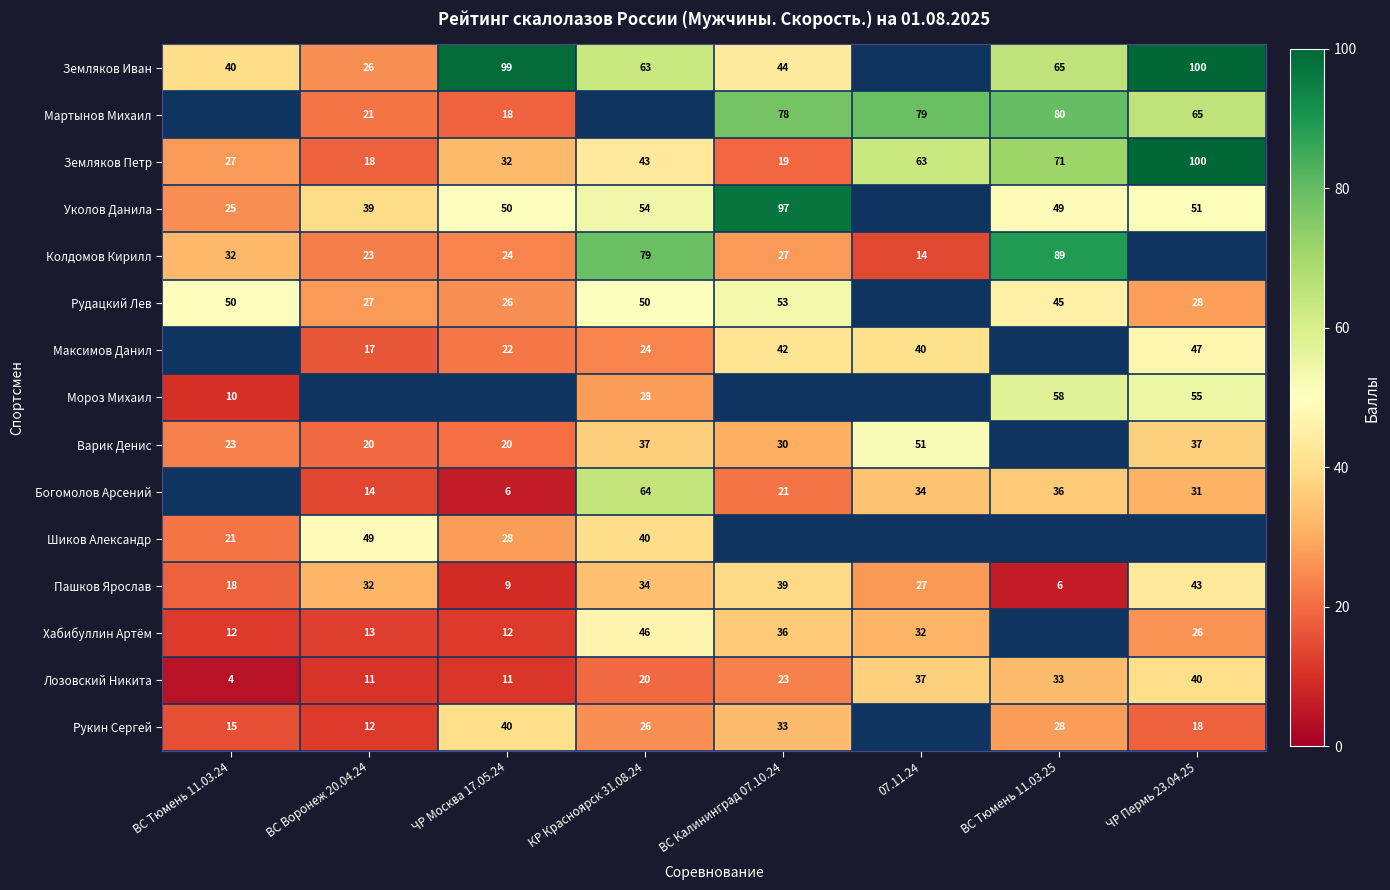

How many series are shown in this chart?

15